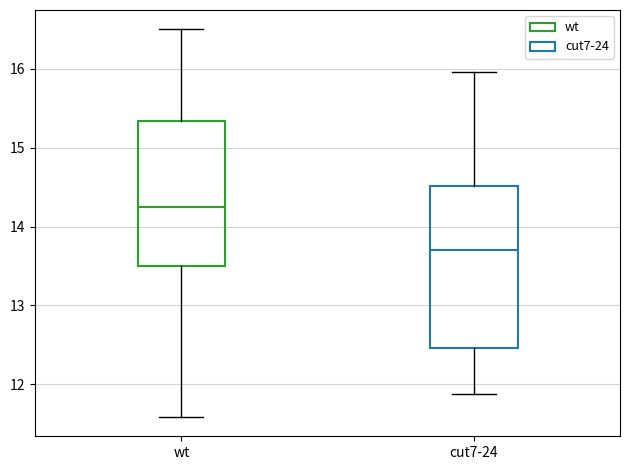

Which box has the lowest median line?

cut7-24